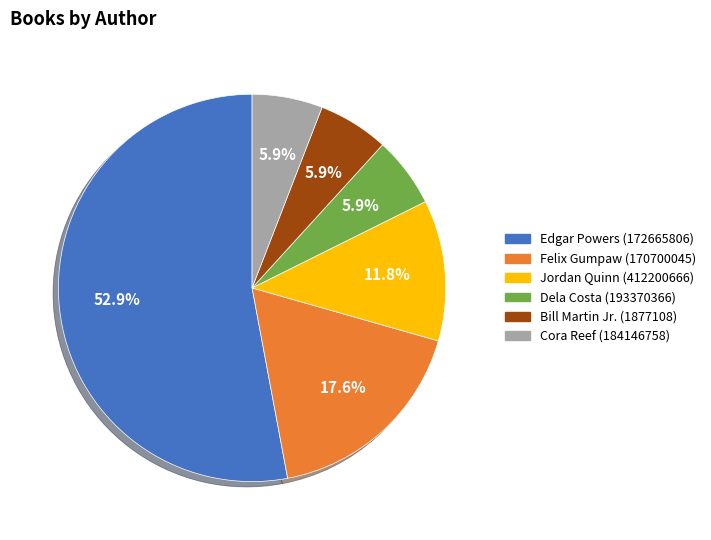

Is it true that Cora Reef (184146758) is 6% of the pie?

True